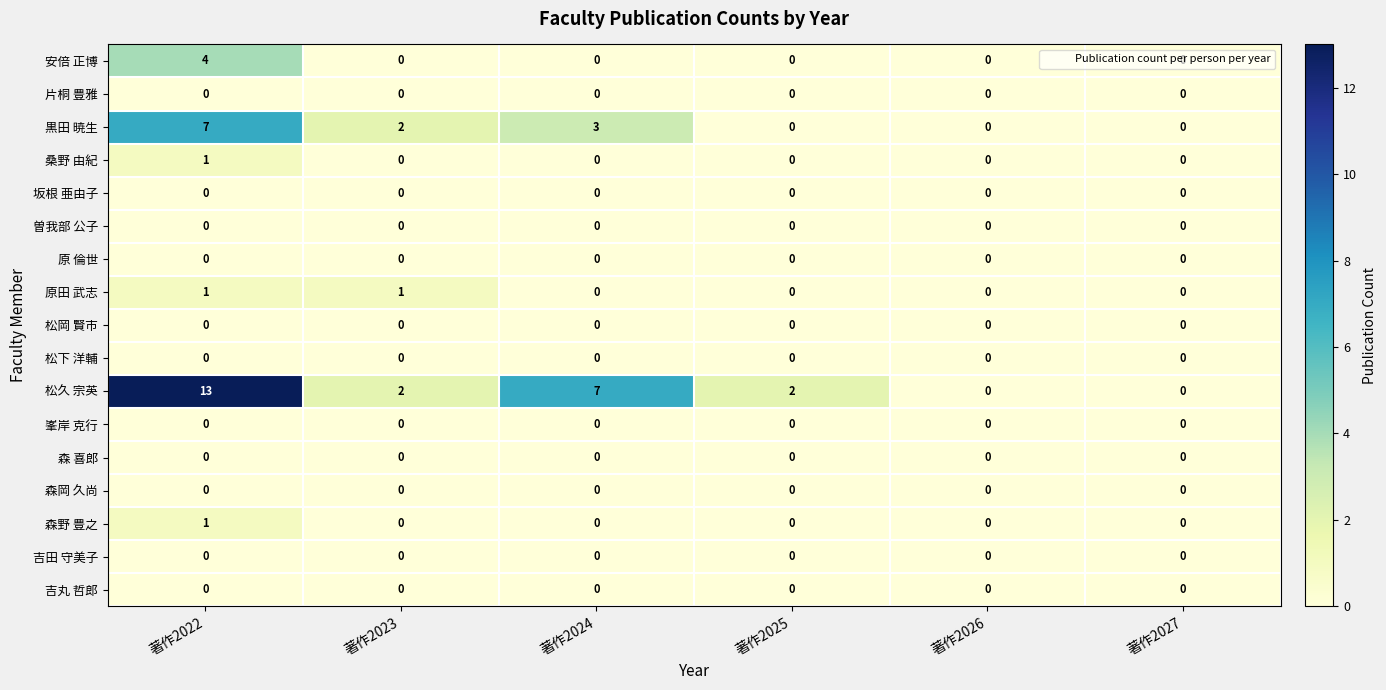

Which series has the widest spread of values?

松久 宗英